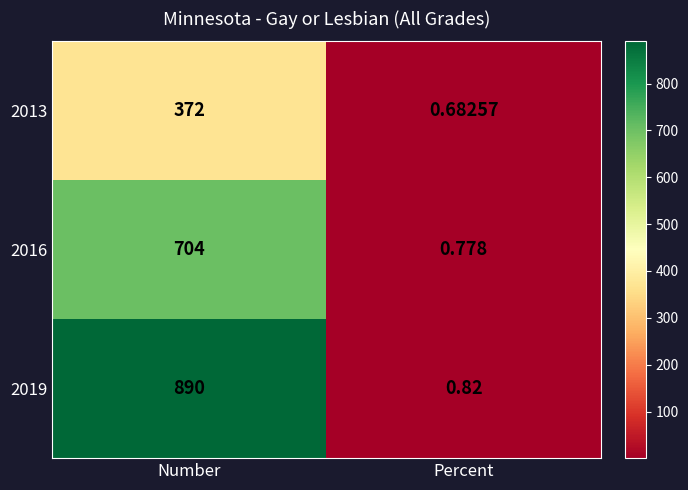

At which category does the chart reach its minimum across all series?

Percent